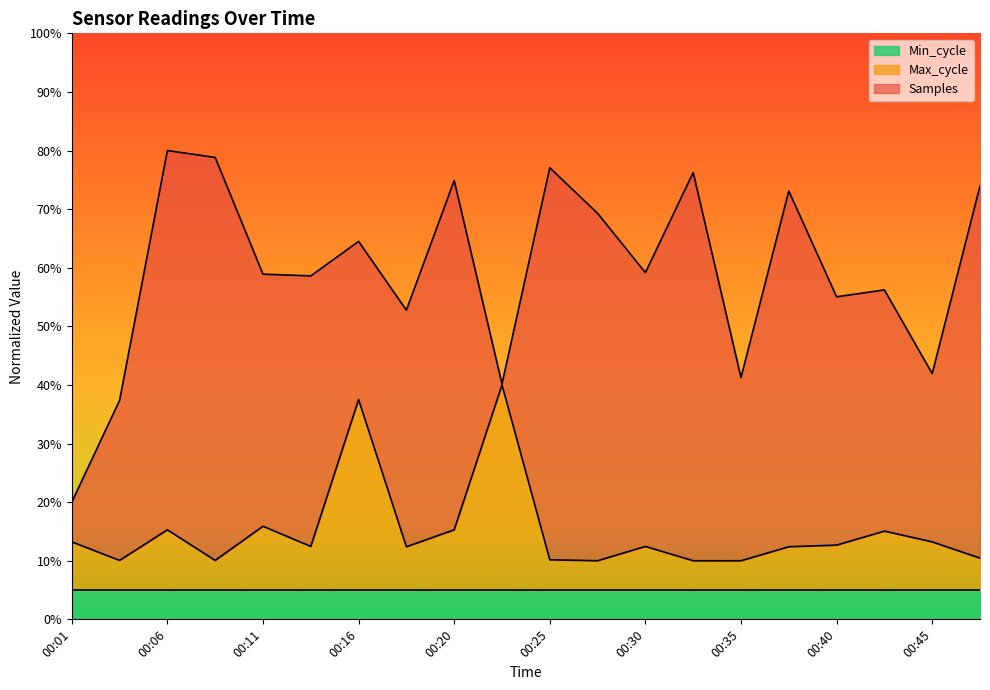

What is the sum of all Max_cycle values?

298.5